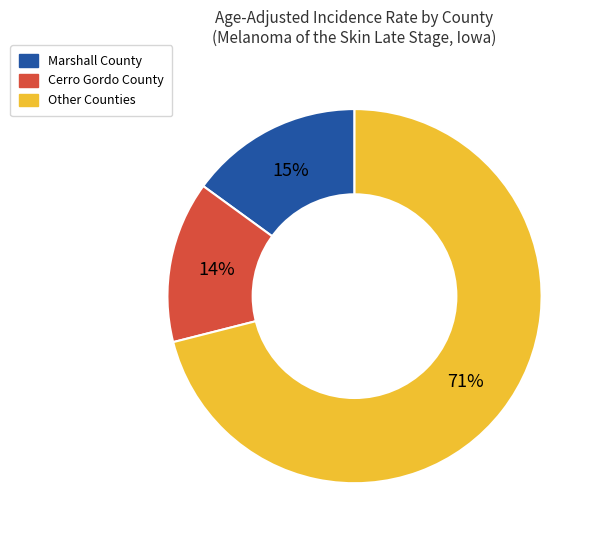

To the nearest percent, what is the difference between the largest and smallest slice percentages?

57%